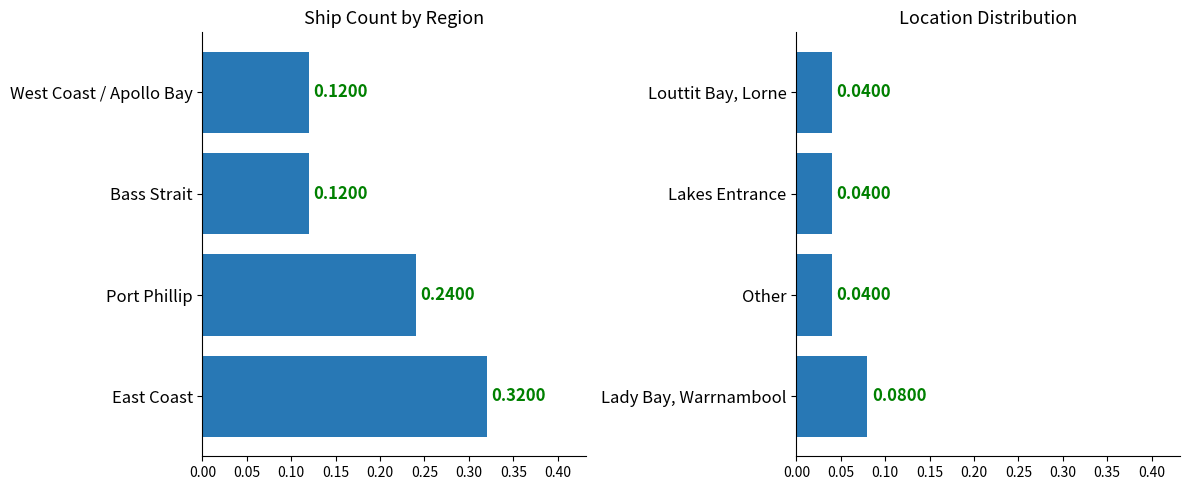

Are the bars grouped side by side (vs. stacked)?

Yes